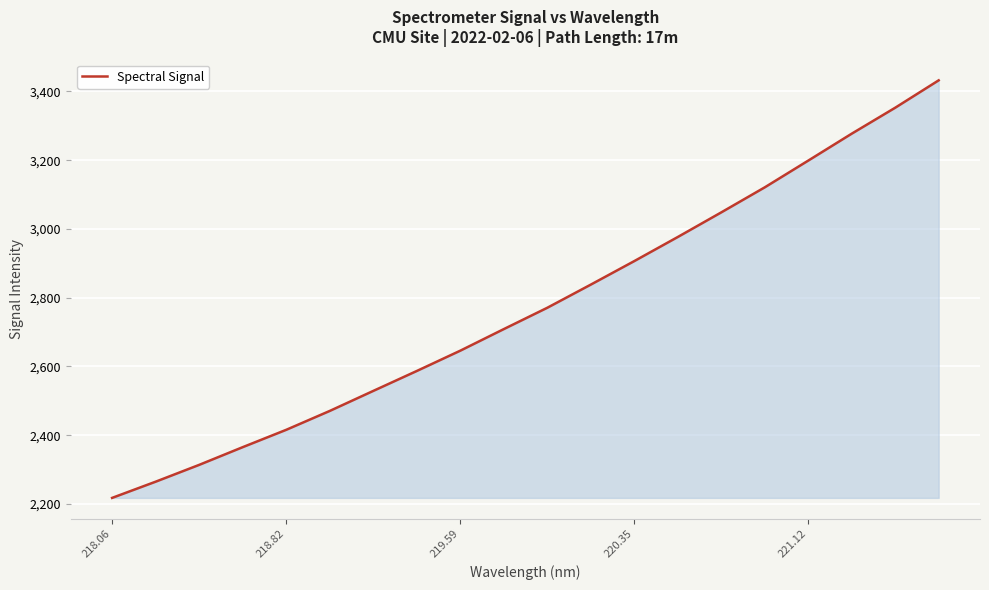

What is the minimum value shown in the chart?

2217.5